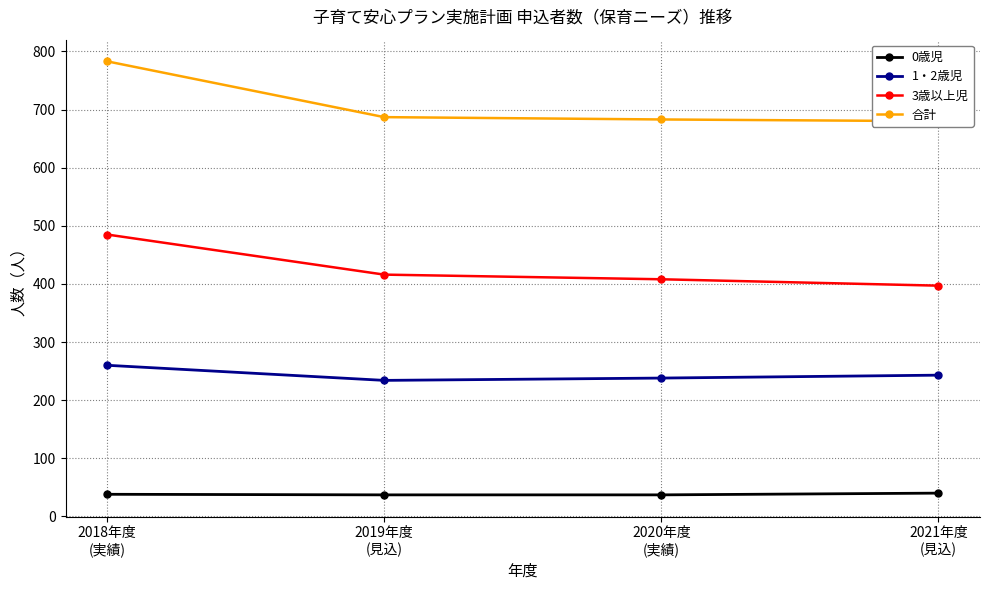

What is the value of the 3歳以上児 point at the 2nd from the left?

416